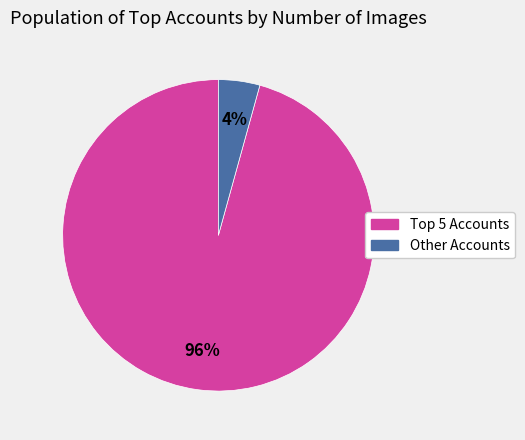

Is there any slice that represents more than half of the pie?

Yes